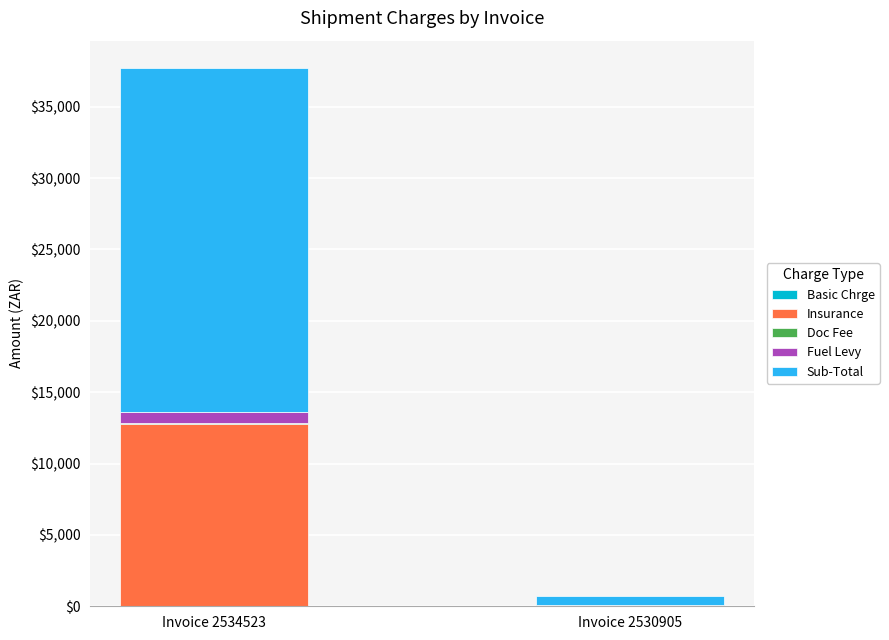

What is the total value across all series at Invoice 2534523?

37740.3